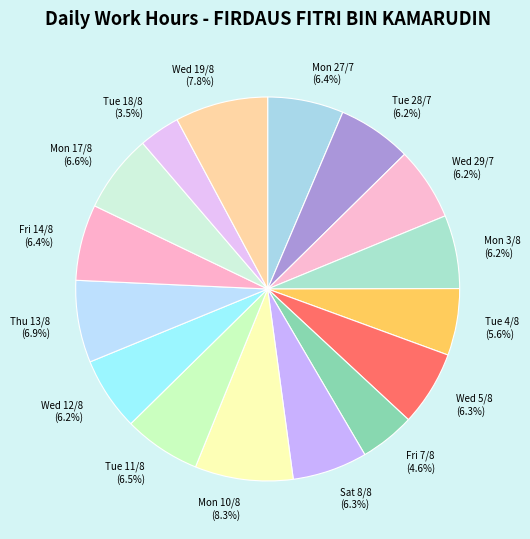

What is the ratio of the value at Wed 5/8 to the value at Wed 19/8?

0.8